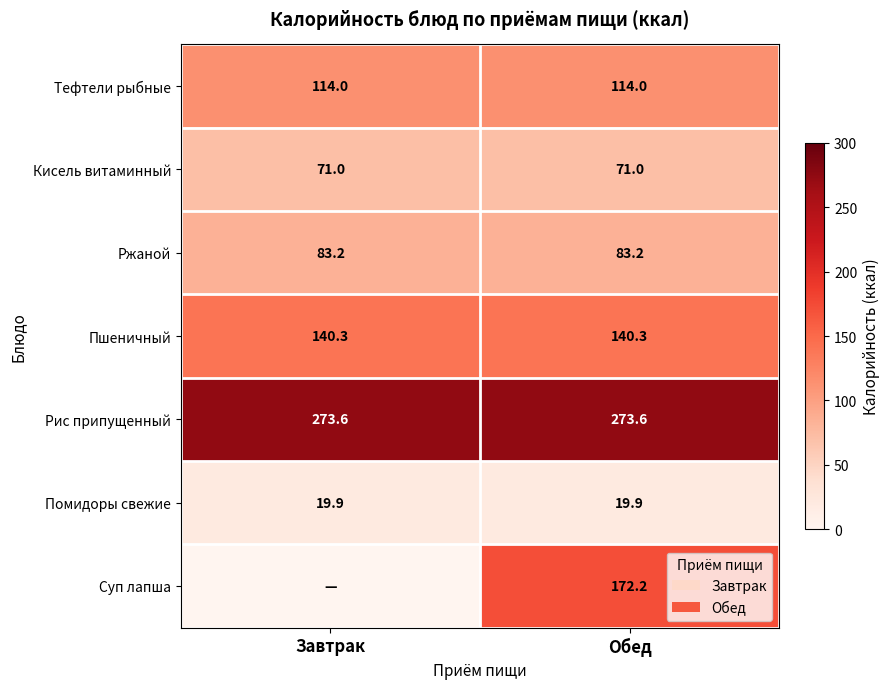

Count the number of data series in this chart.

7